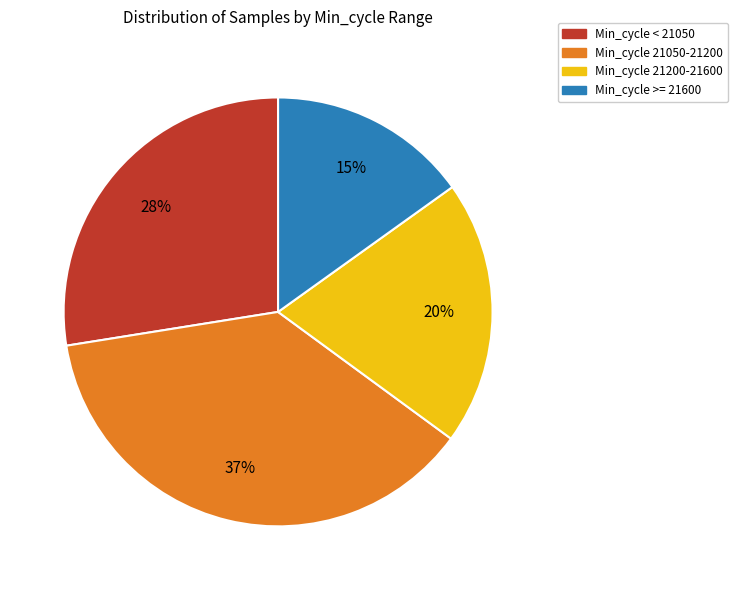

Does any single category account for the majority?

No